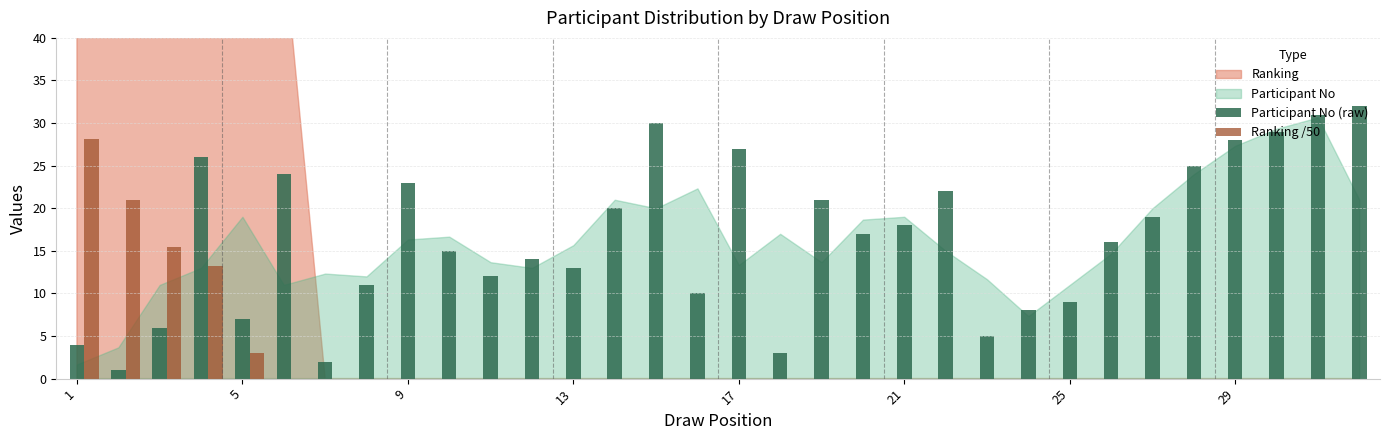

Which series has the largest total across all categories?

Participant No (raw)